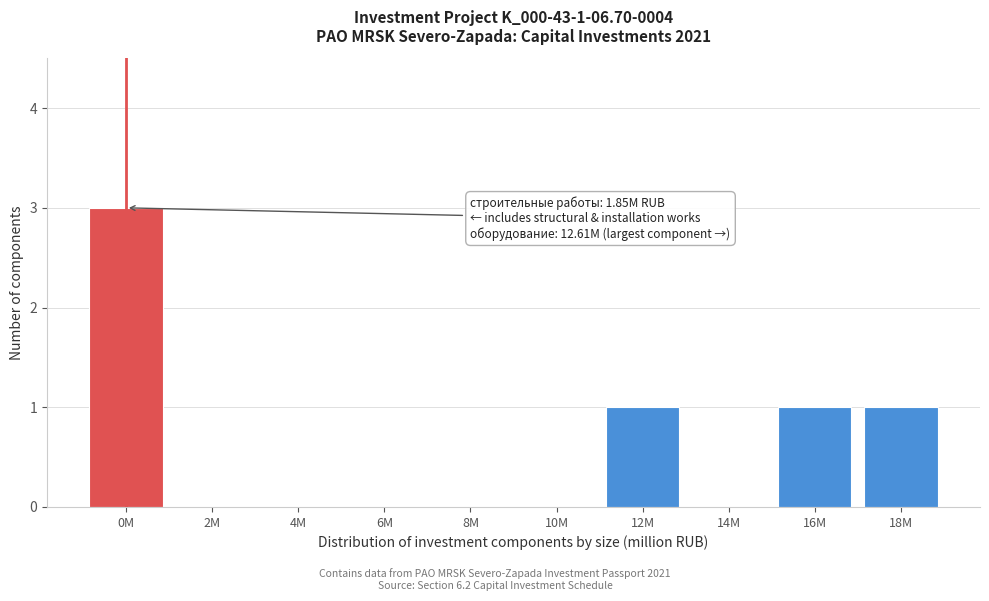

Reading left to right, list all the values displayed in this chart.

0M=3	2M=0	4M=0	6M=0	8M=0	10M=0	12M=1	14M=0	16M=1	18M=1